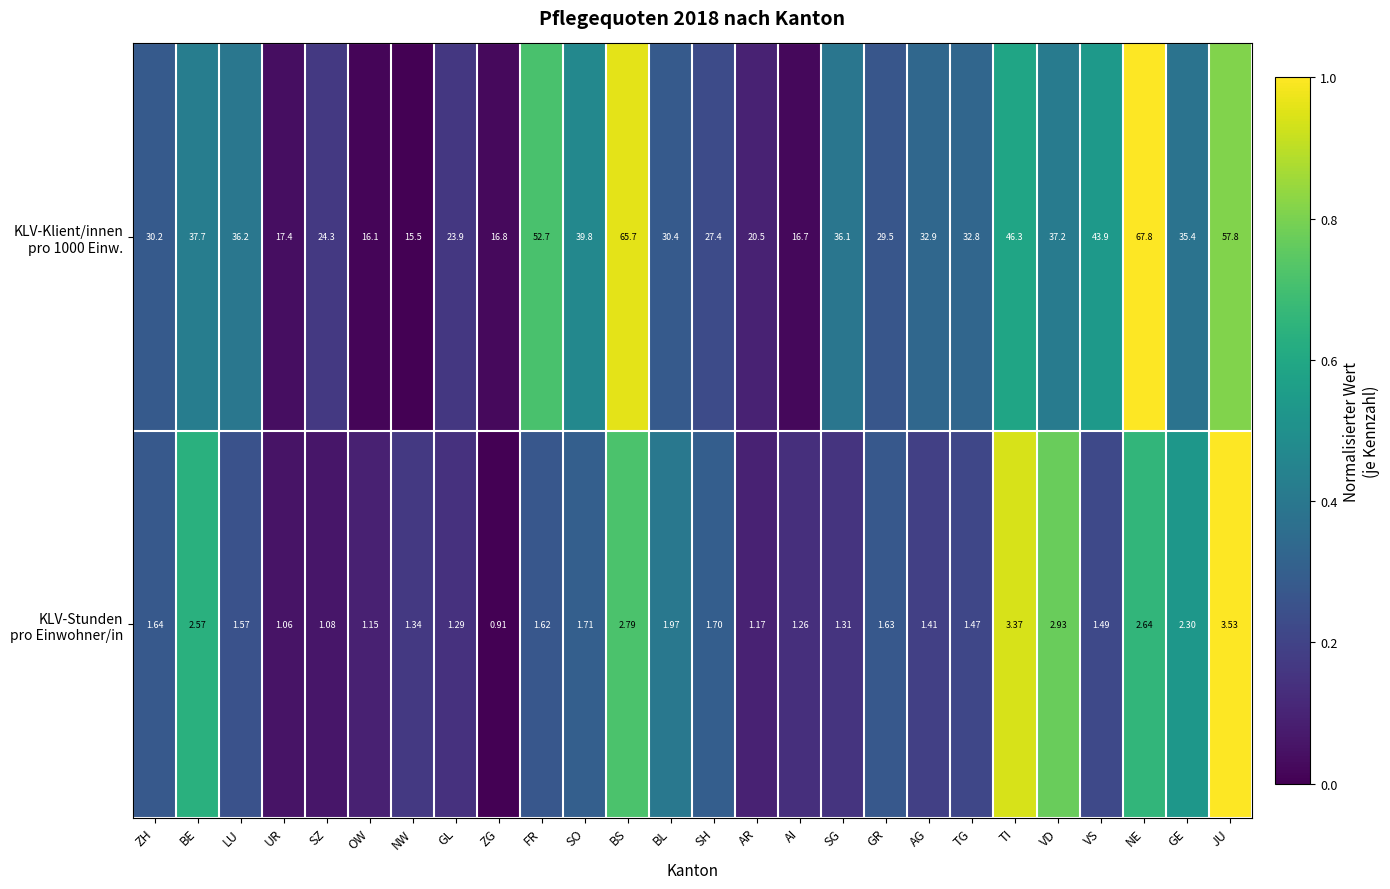

What is the greatest value displayed?

67.8